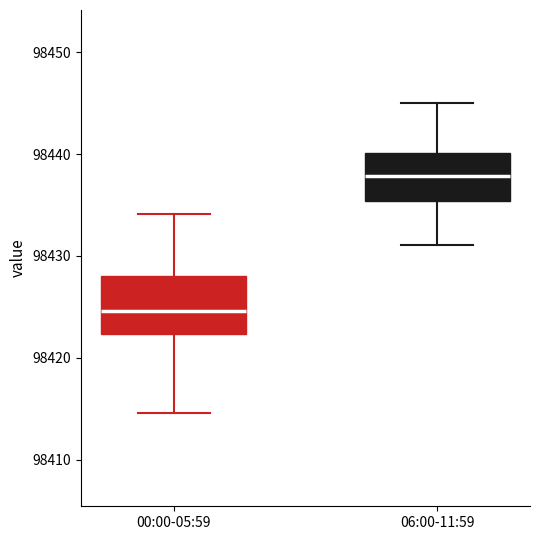

Which box's median line is the lowest?

00:00-05:59